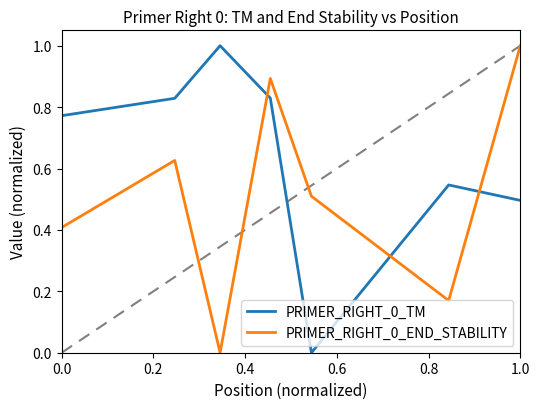

In PRIMER_RIGHT_0_TM, how many points are lower than both neighbors (excluding endpoints)?

1